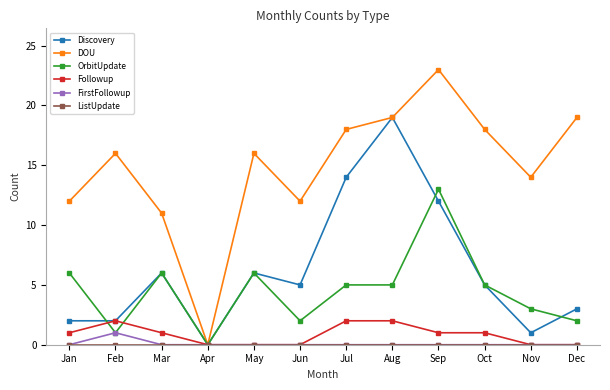

How many series are shown in this chart?

6